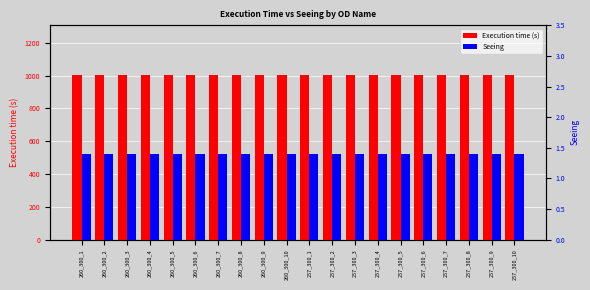

What is the sum of all Execution time (s) values?

20100.0